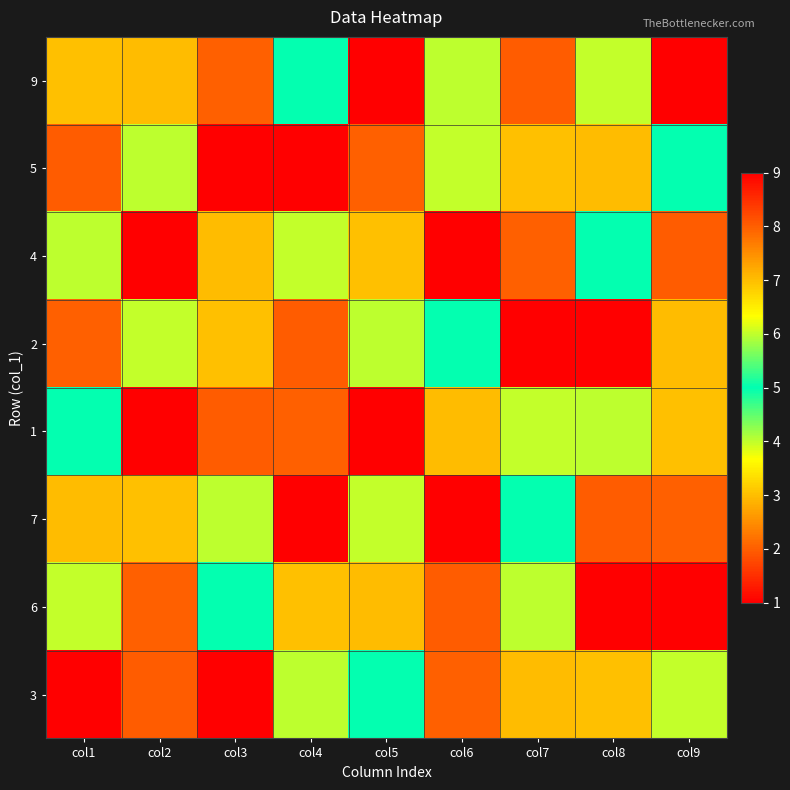

What is the total value across all series at col1?

36